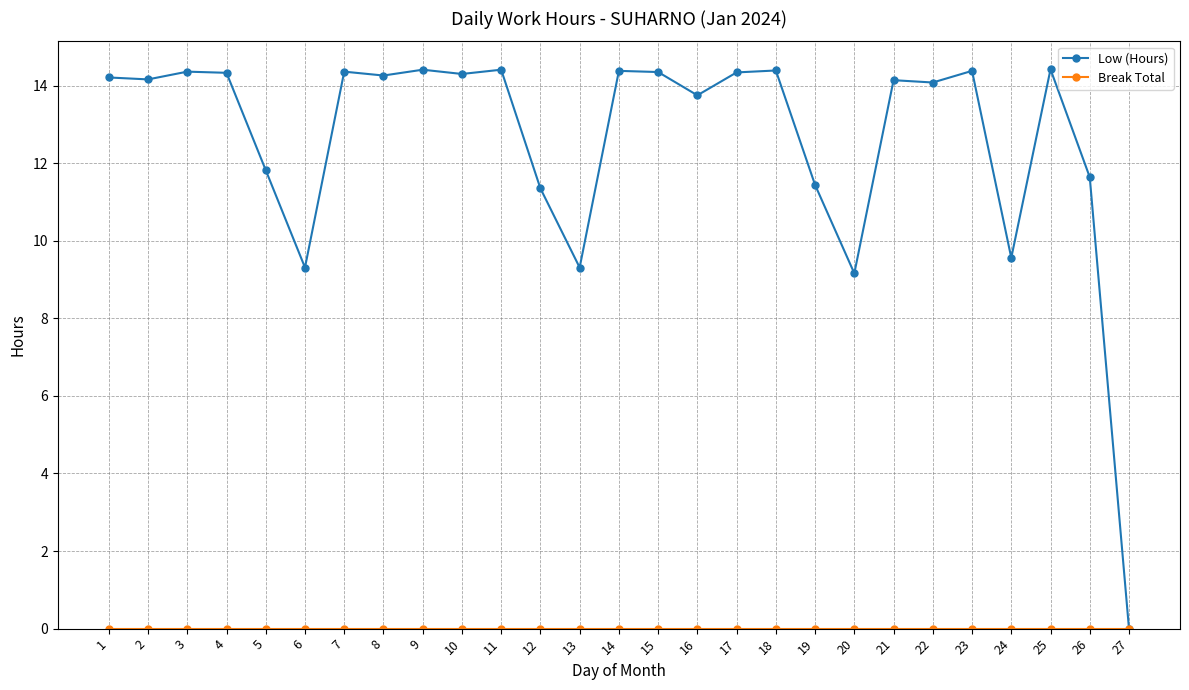

Which series has the largest total across all categories?

Low (Hours)